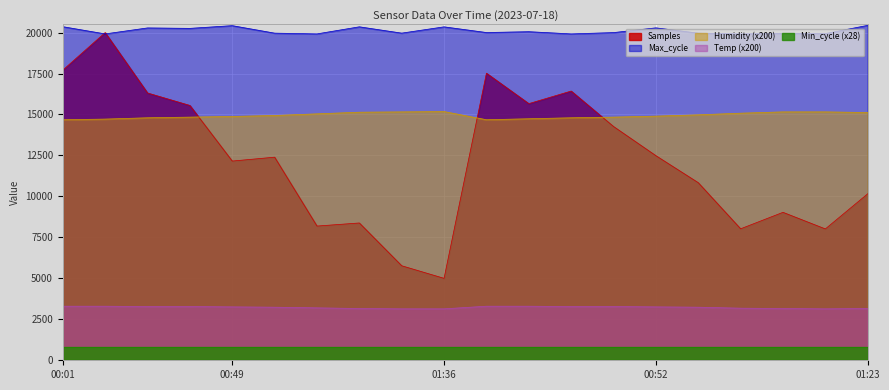

After their last crossing, which series has the higher values: Humidity or Samples?

Humidity